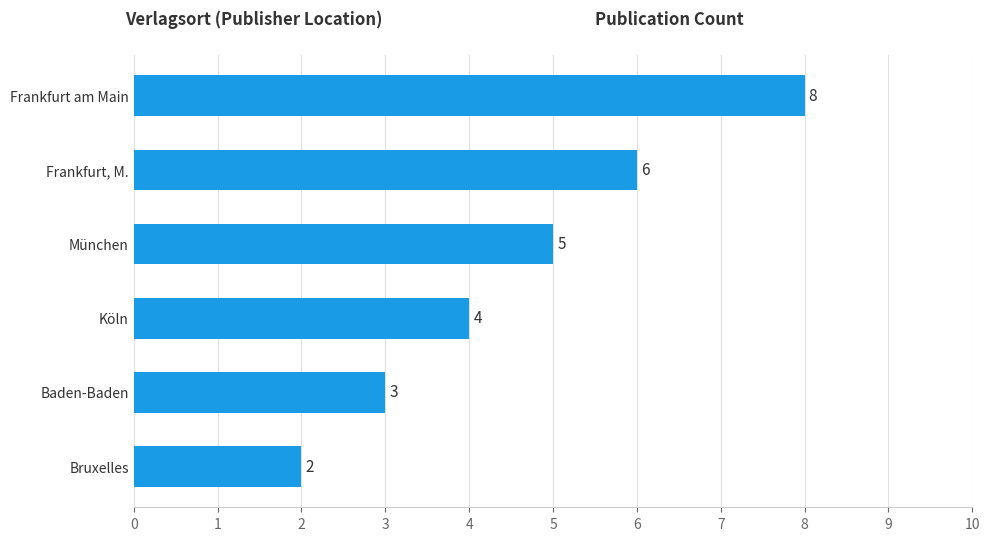

True or false: the data shows 2 at Bruxelles.

True